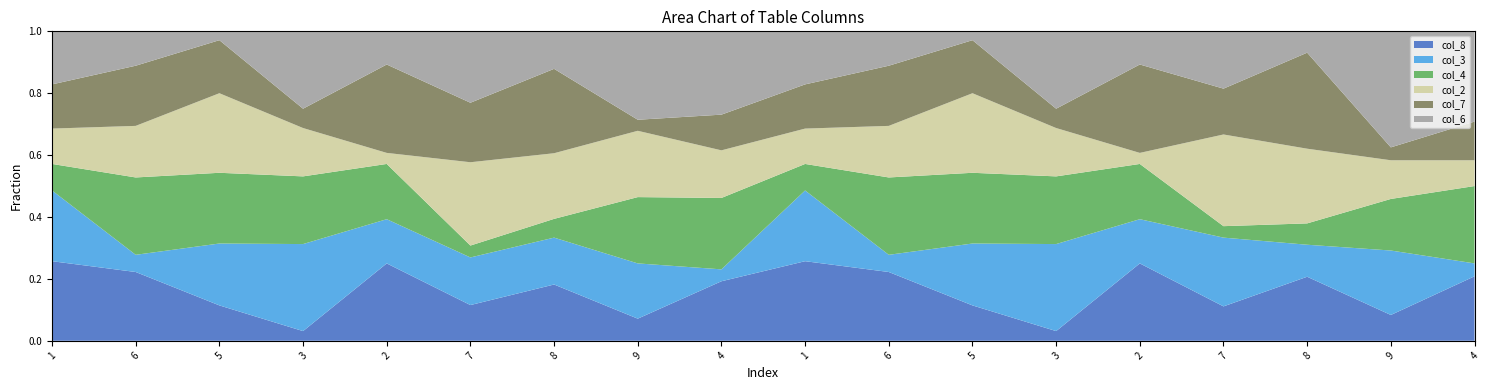

List the labels in order of col_2 value, smallest first.

2, 2, 4, 9, 1, 4, 1, 3, 3, 6, 9, 6, 7, 8, 8, 7, 5, 5